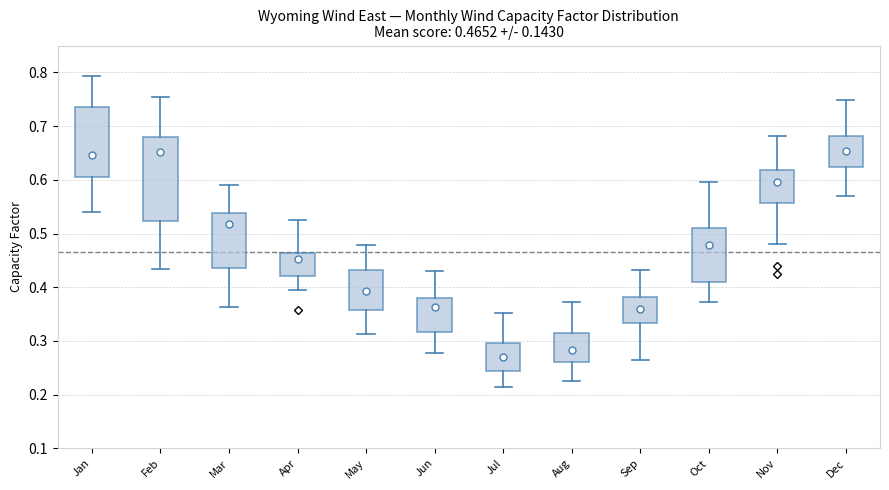

Comparing the boxes themselves (not the whiskers), which one is the tallest?

Feb